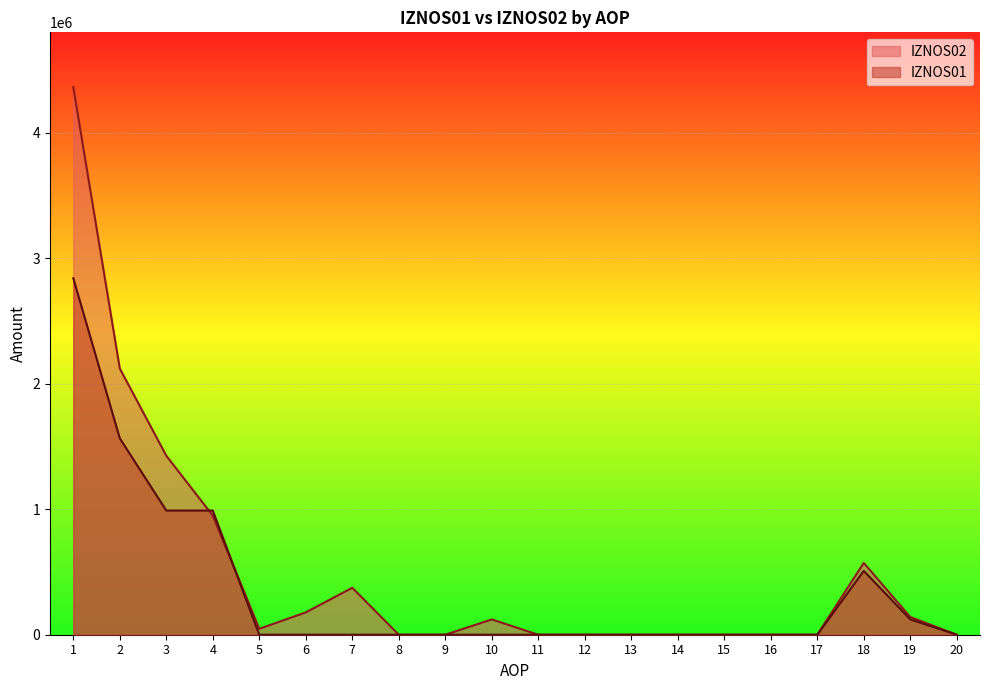

Reading right to left, what are all the values shown in this chart?

IZNOS01: 20=0	19=122207	18=508833	17=0	16=0	15=0	14=0	13=0	12=0	11=0	10=0	9=0	8=0	7=0	6=0	5=0	4=989785	3=989785	2=1565674	1=2841721
IZNOS02: 20=0	19=141509	18=572098	17=0	16=0	15=0	14=0	13=0	12=0	11=0	10=122099	9=0	8=0	7=374296	6=178205	5=47243	4=949312	3=1426957	2=2122383	1=4365148